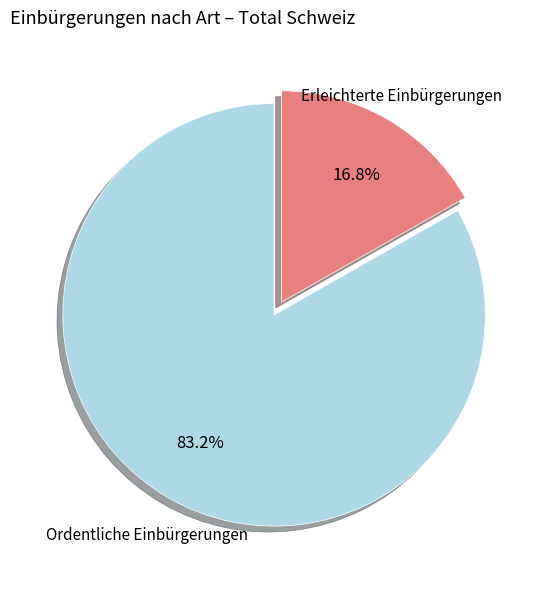

Between Erleichterte Einbürgerungen and Ordentliche Einbürgerungen, which is larger?

Ordentliche Einbürgerungen